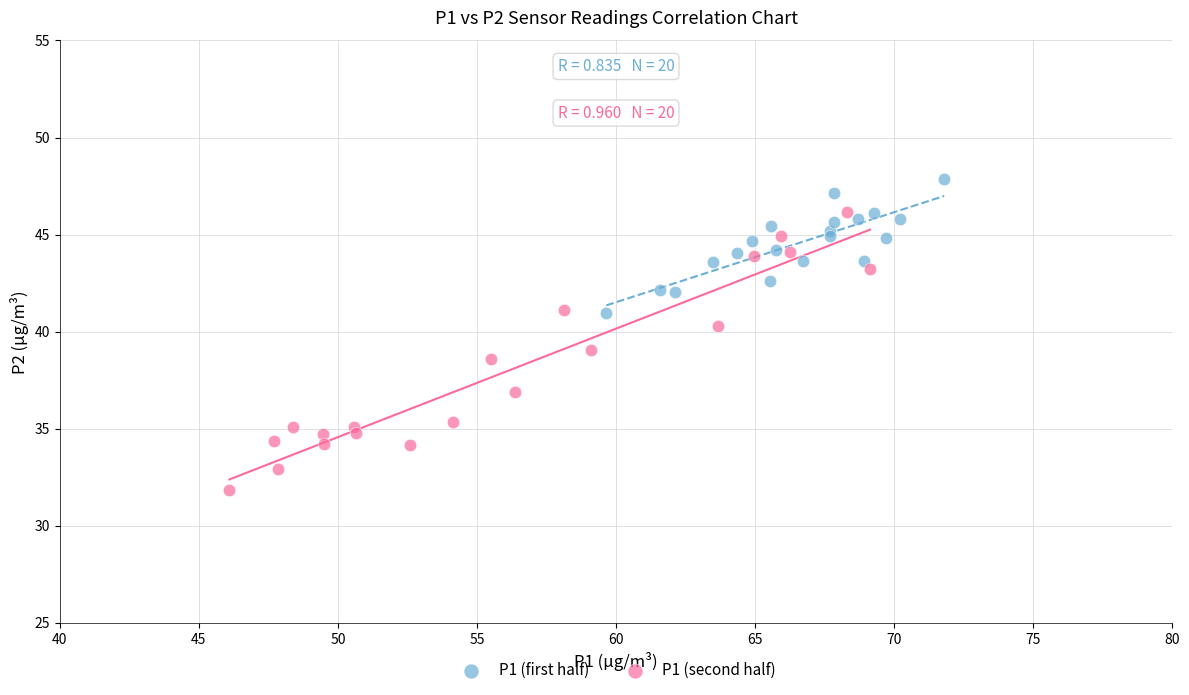

Which series has the widest spread of Y values?

P1 (second half)